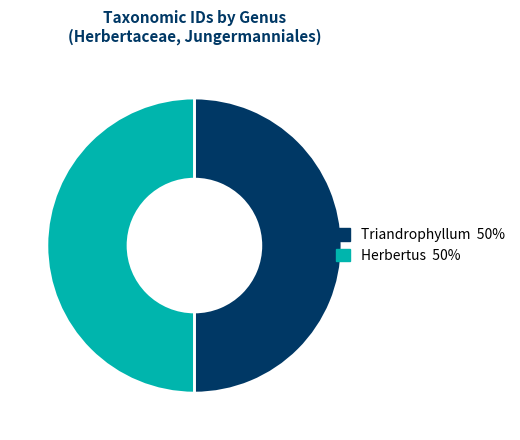

What is the ratio of the value at Herbertus 50% to the value at Triandrophyllum 50%?

1.0